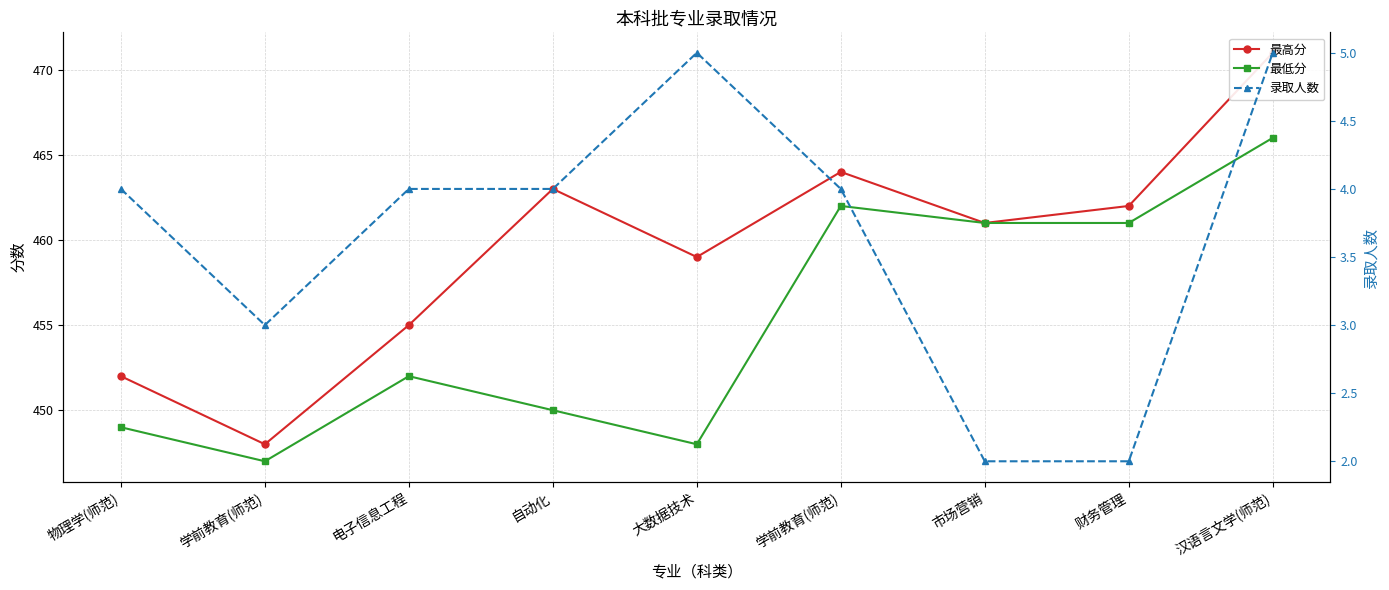

How many data points does each series have?

9